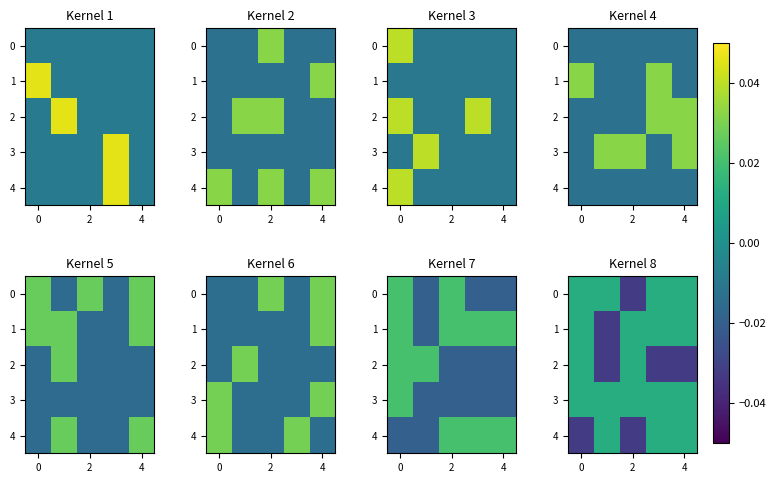

At how many categories does at least one series exceed 0?

5